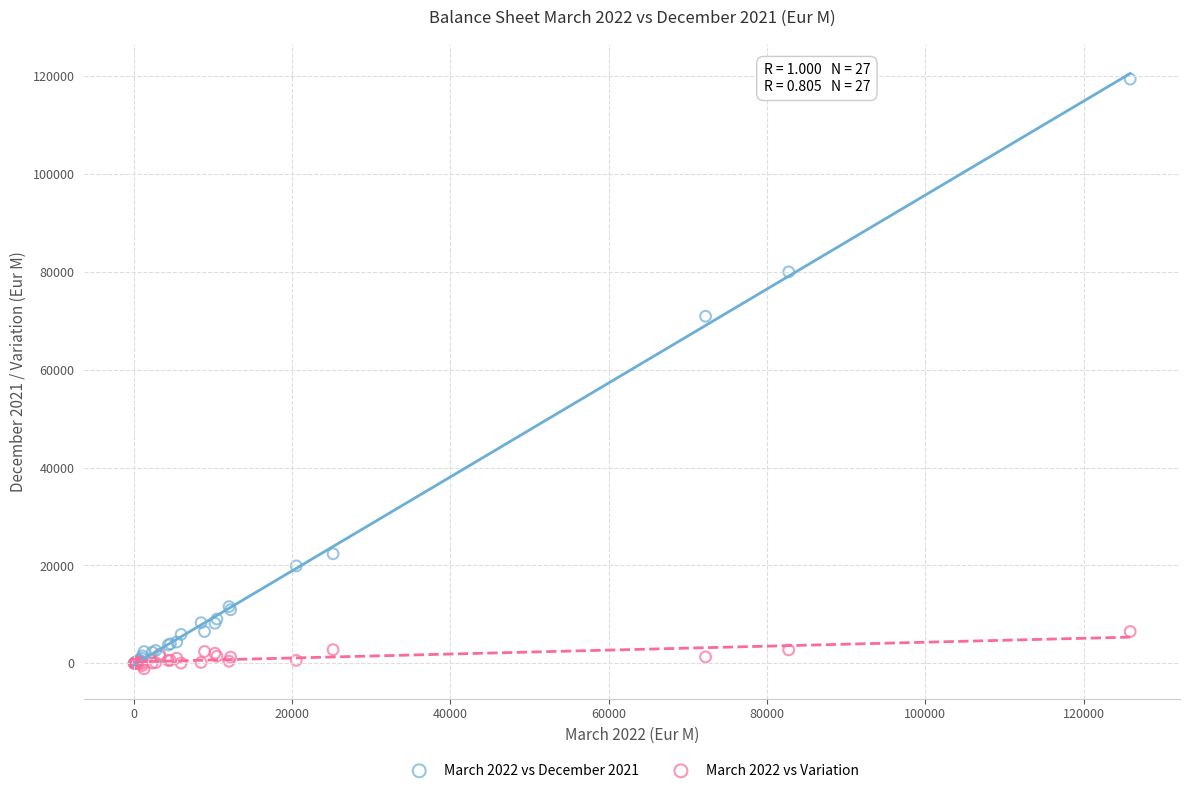

Across all series, what Y value is closest to 59128?

70918.8